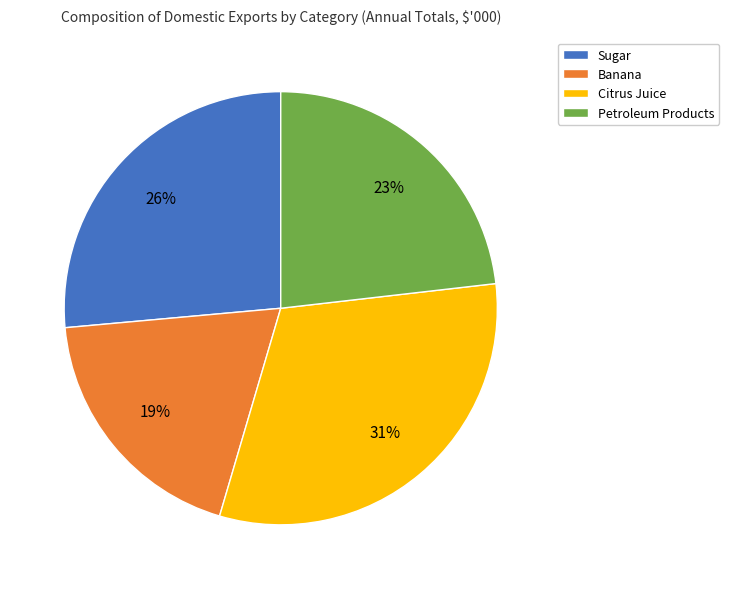

Which slice is the smallest?

Banana